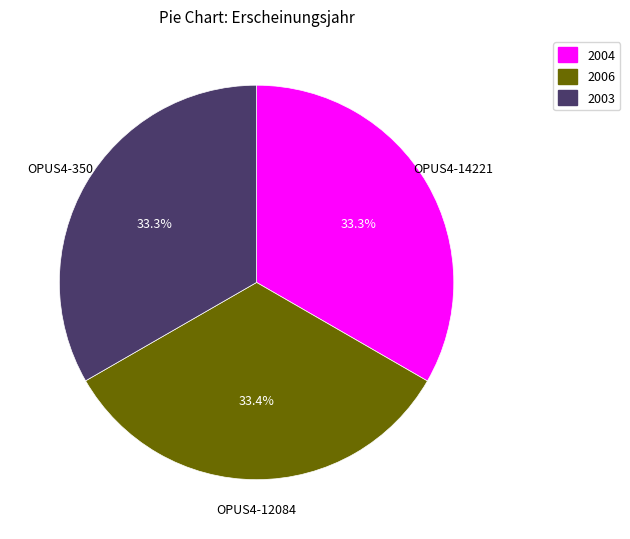

To the nearest percent, what portion does OPUS4-12084 represent?

33%